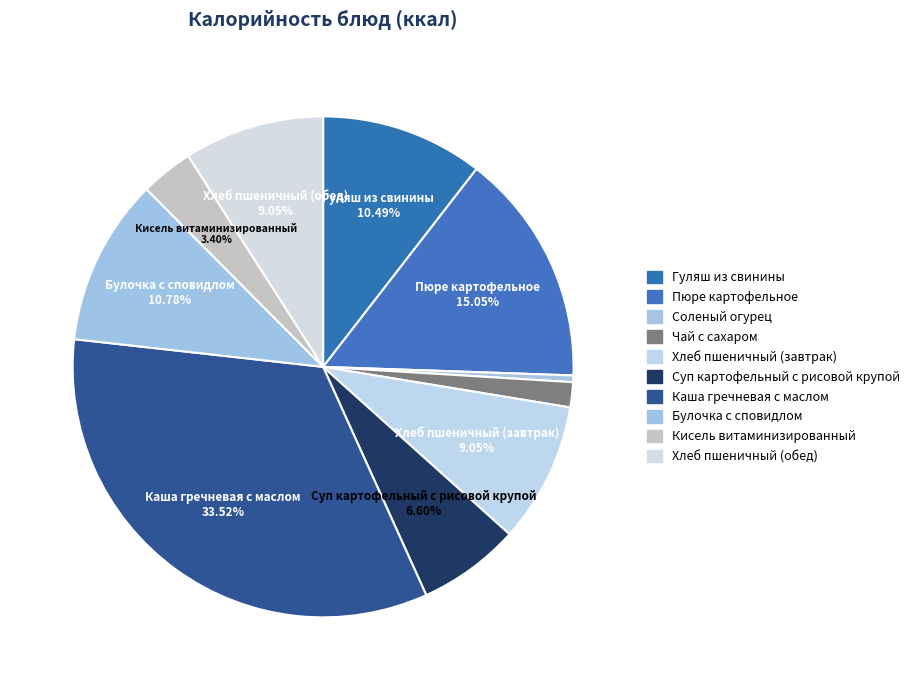

Count the number of slices in the pie.

10